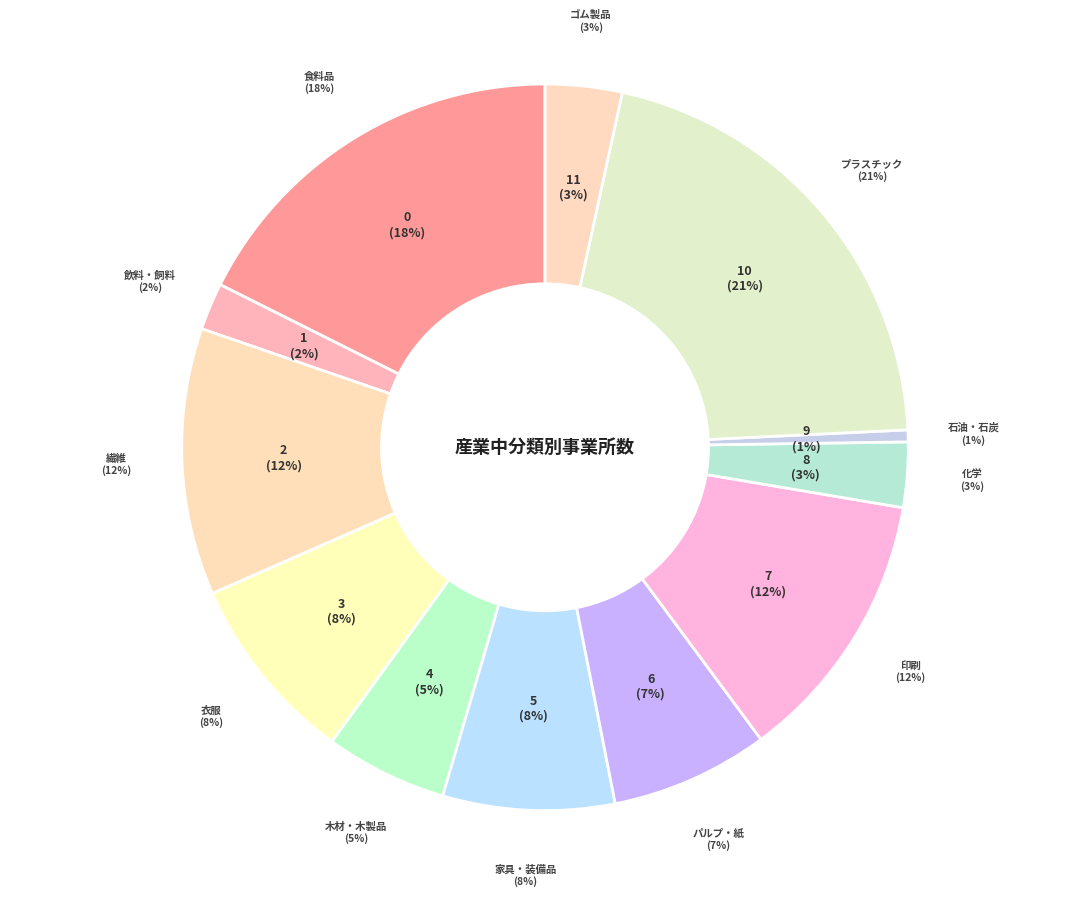

Count the number of slices in the pie.

12